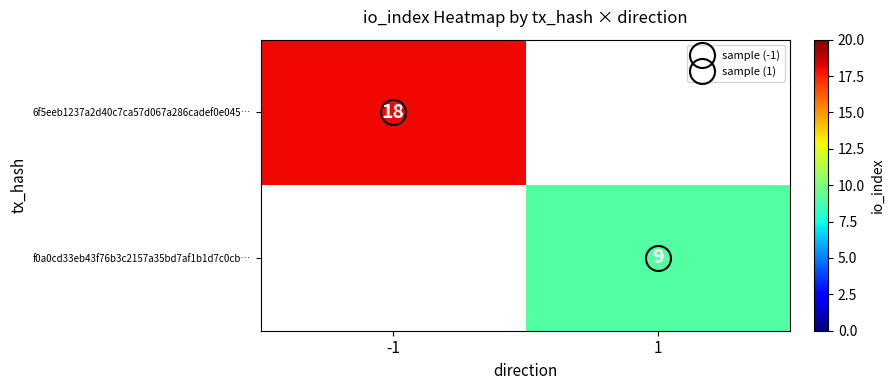

Rank the series by their average value, from highest to lowest.

6f5eeb1237a2d40c7ca57d067a286cadef0e045…, f0a0cd33eb43f76b3c2157a35bd7af1b1d7c0cb…